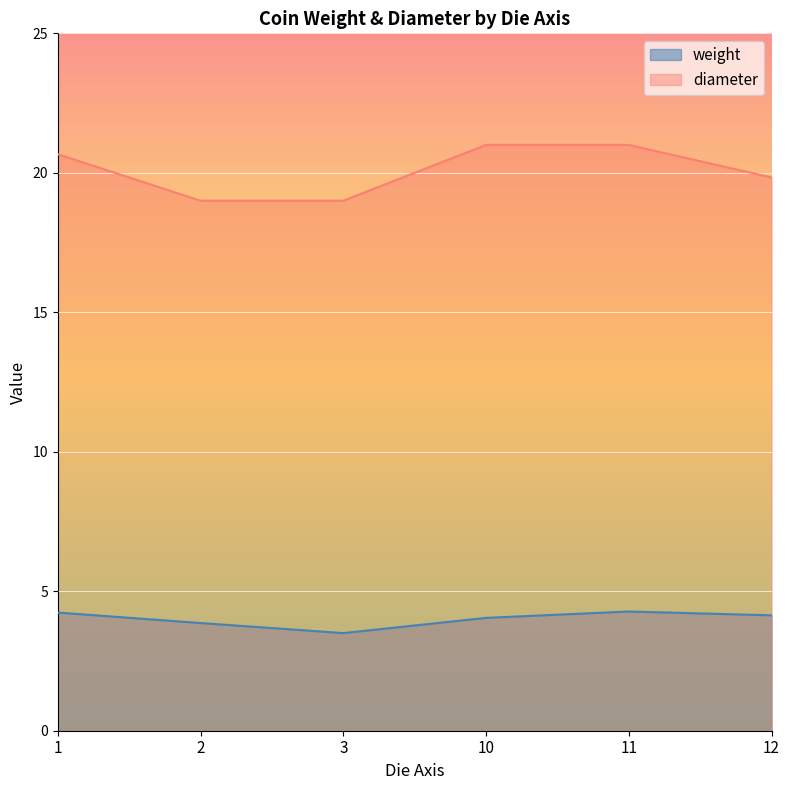

What is the difference between the weight values at 11 and 1?

0.0